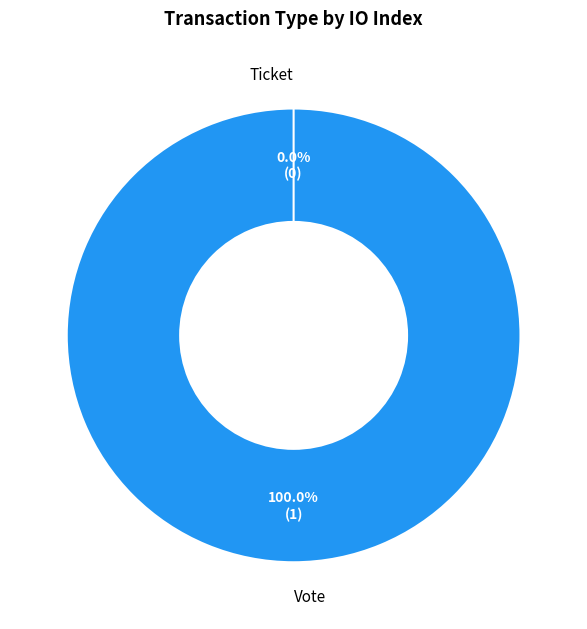

Count the number of slices in the pie.

2